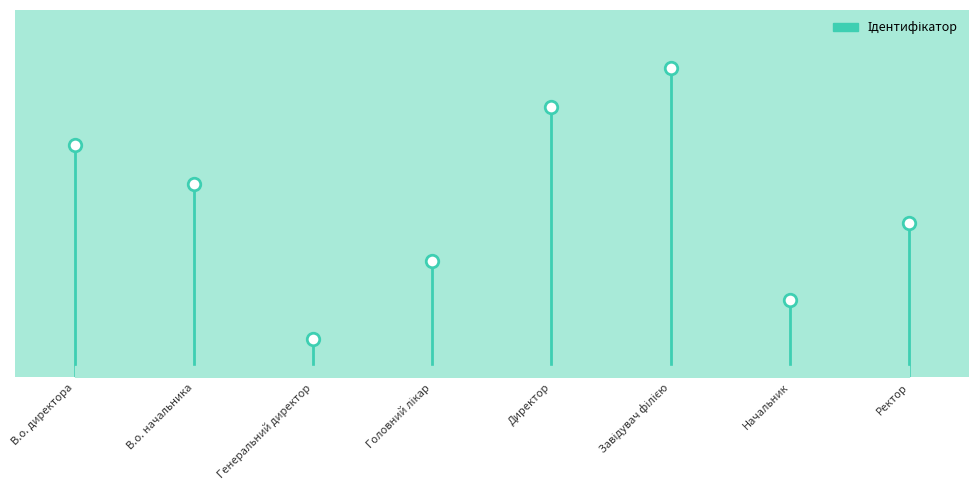

What is the value of the 6th point from the left?

8